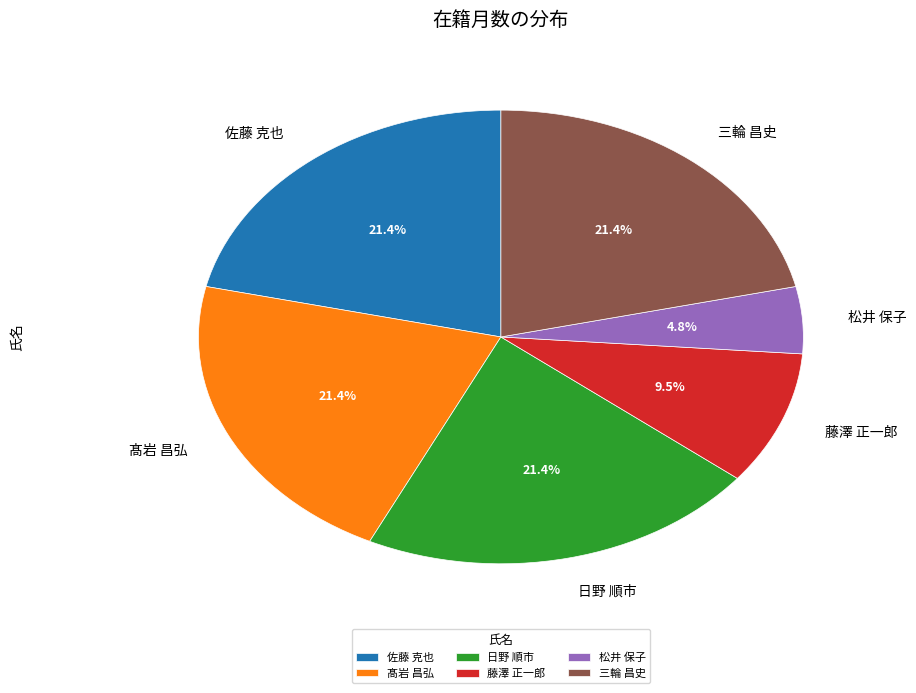

What is the smallest slice in the pie chart?

松井 保子